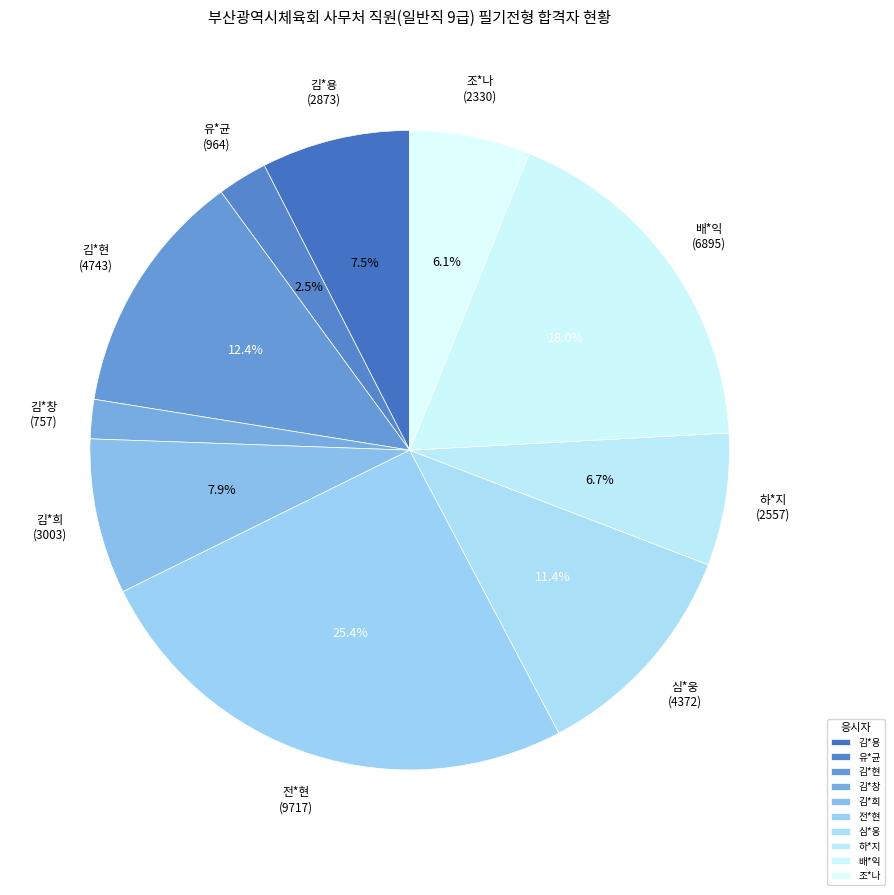

Is there a majority slice in this chart?

No